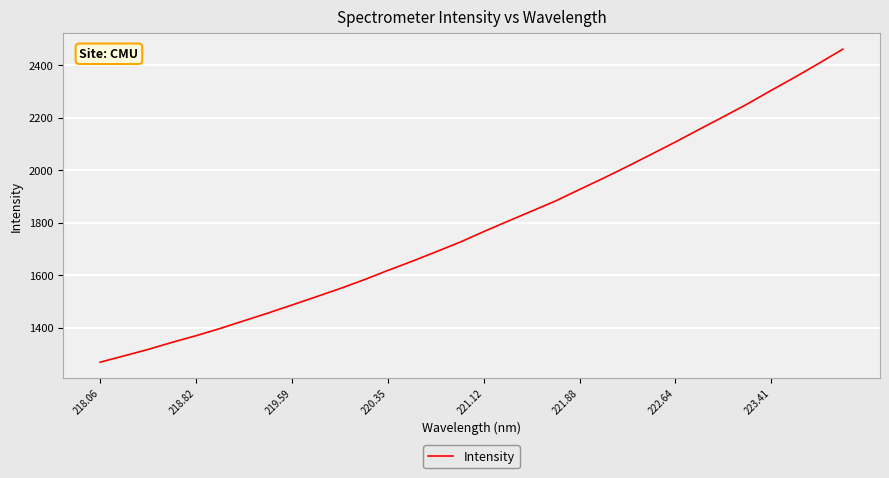

What is the difference between the maximum and minimum values?

1192.2